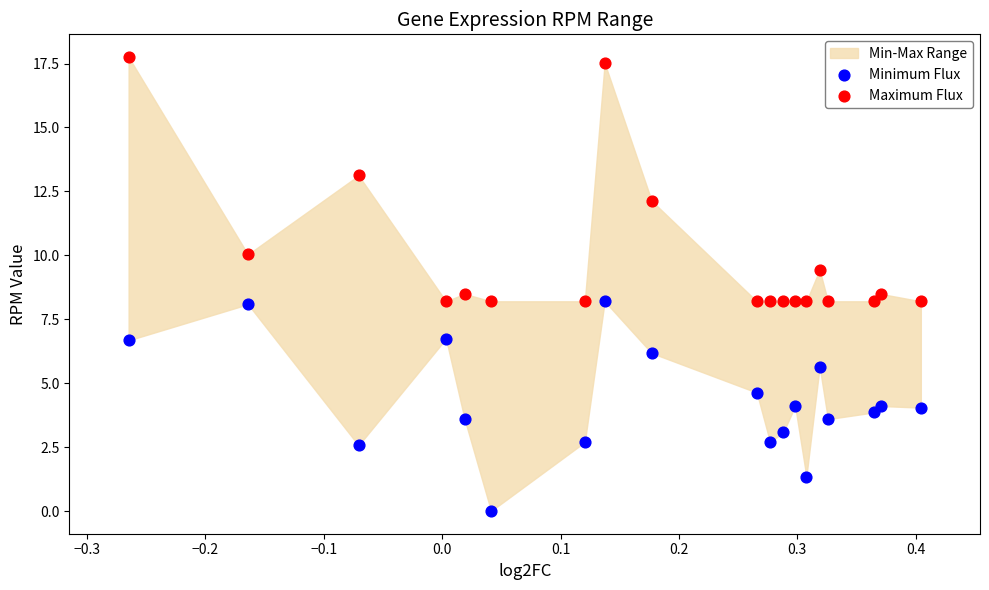

Which series contains the highest Y value?

Maximum Flux